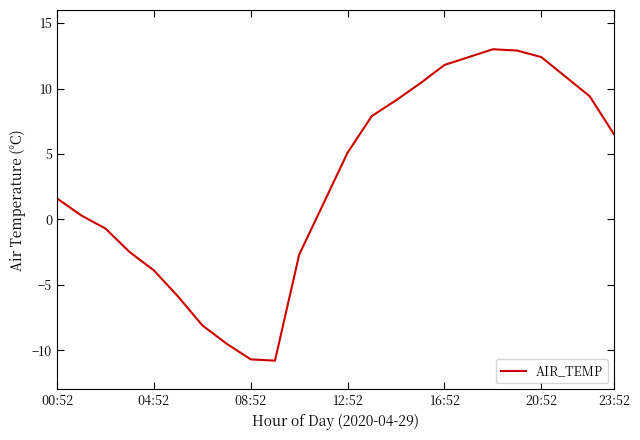

What is the minimum value shown in the chart?

-10.8